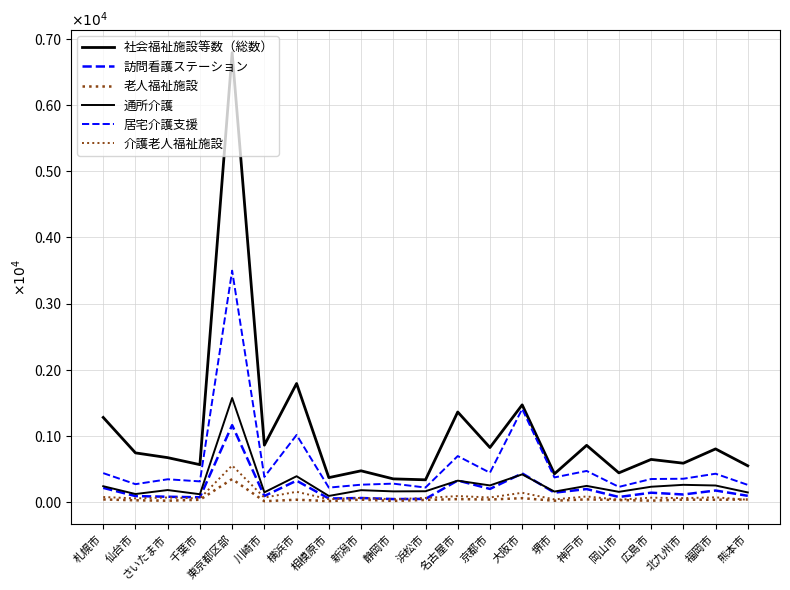

Reading right to left, transcribe all the data shown in this chart.

社会福祉施設等数（総数）: 548	803	587	644	441	857	426	1469	824	1361	336	350	472	369	1792	860	6794	565	671	743	1279
訪問看護ステーション: 94	174	114	141	76	196	142	433	198	326	47	45	61	53	323	91	1162	72	80	90	214
老人福祉施設: 38	34	36	21	30	40	20	58	38	44	32	17	36	14	35	12	347	34	20	26	39
通所介護: 145	250	260	231	154	244	158	418	251	323	163	161	179	92	390	147	1573	118	181	121	239
居宅介護支援: 259	428	352	348	229	470	372	1407	443	695	219	278	262	218	1014	380	3498	312	344	270	437
介護老人福祉施設: 34	71	59	66	36	84	40	140	69	90	62	42	63	42	155	67	553	55	68	55	76